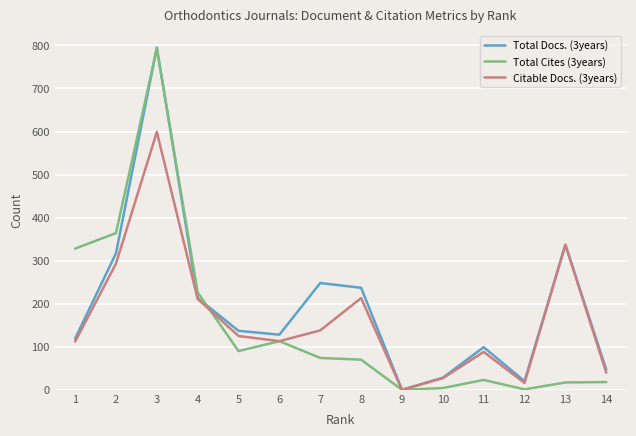

At which category is the sum across all series the highest?

3